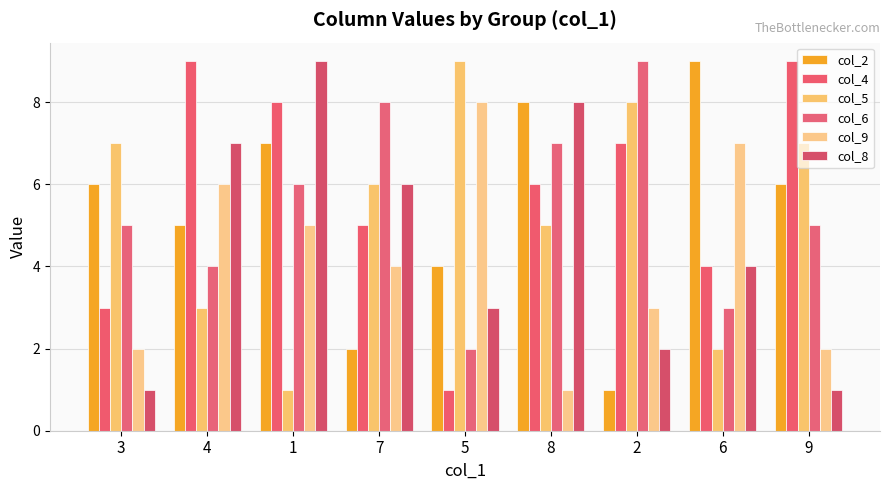

Does the chart contain stacked bars?

No